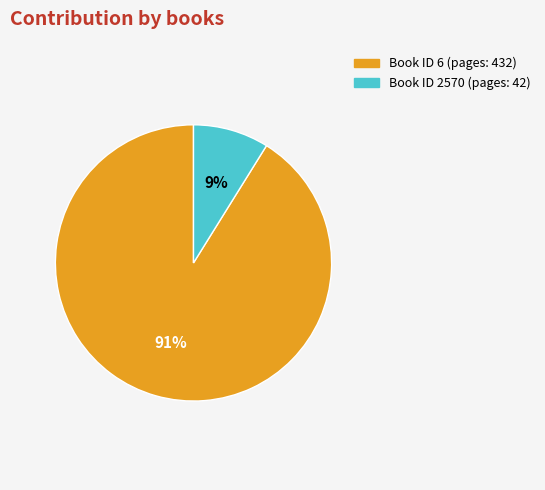

To the nearest percent, what is the difference between the largest and smallest slice percentages?

82%